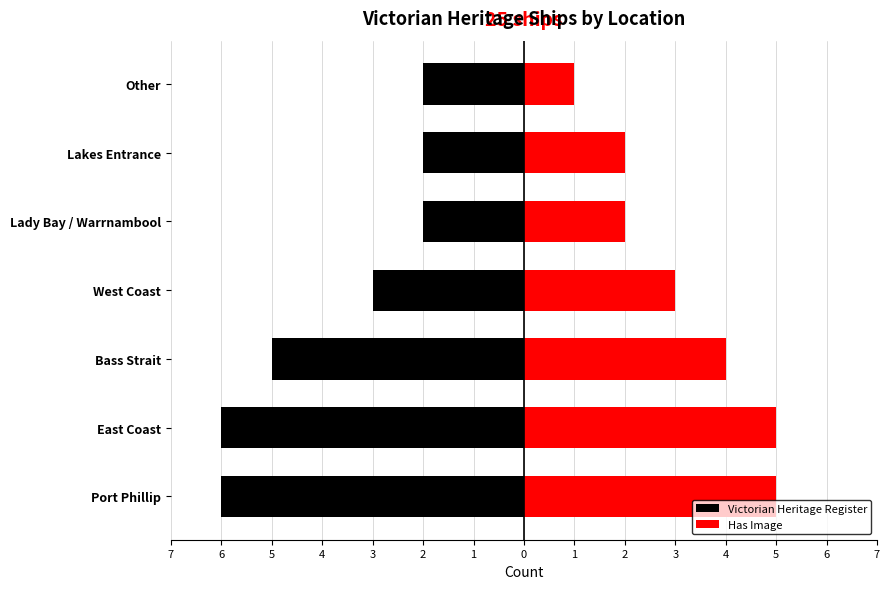

What is the difference between the highest and lowest values at Other?

3